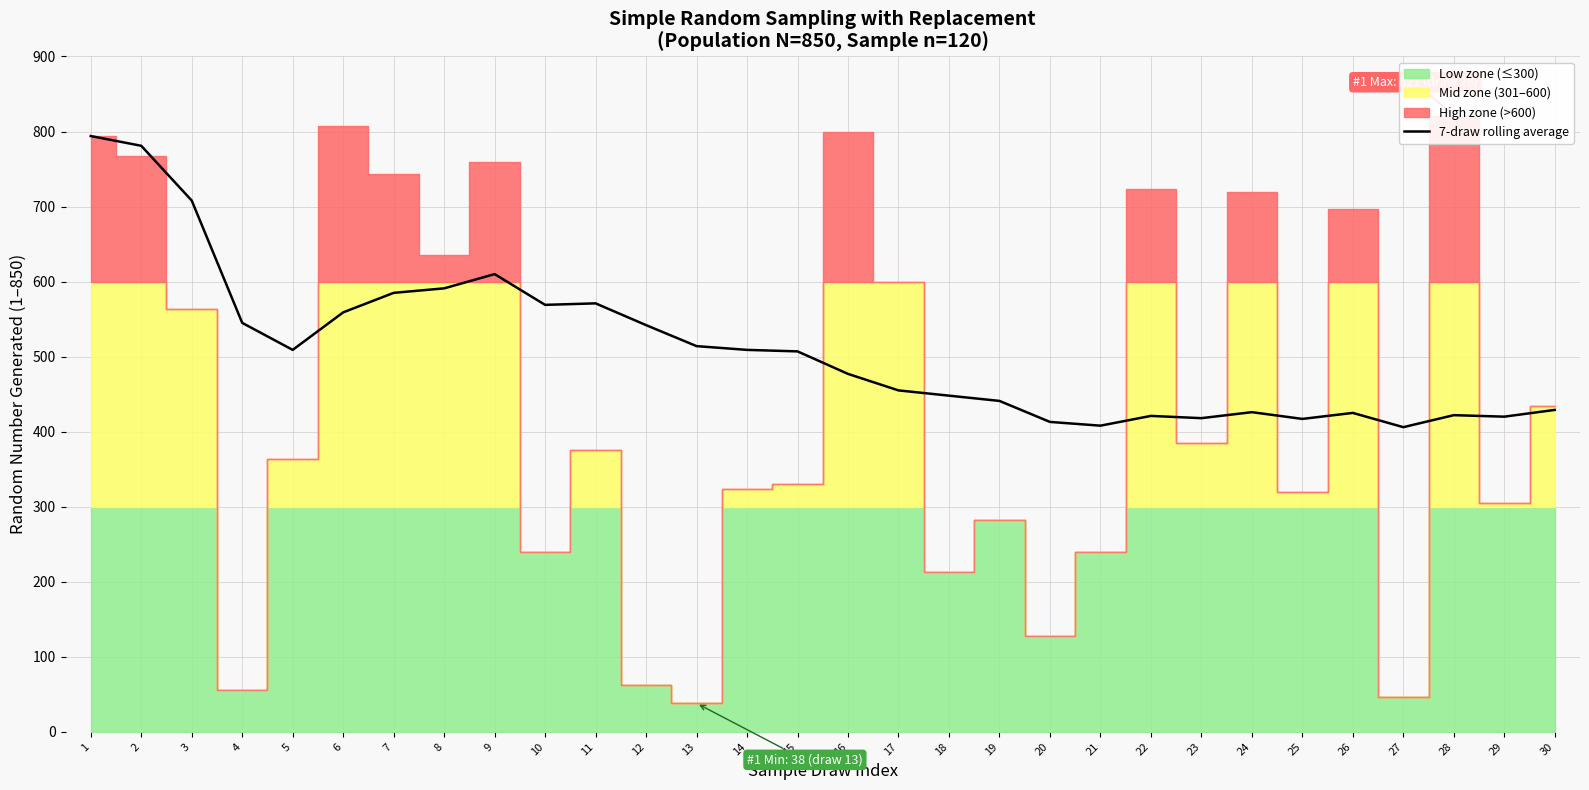

Reading left to right, transcribe all the data shown in this chart.

794	781	708	545	509	559	585	591	610	569	571	542	514	509	507	477	455	448	441	413	408	421	418	426	417	425	406	422	420	429